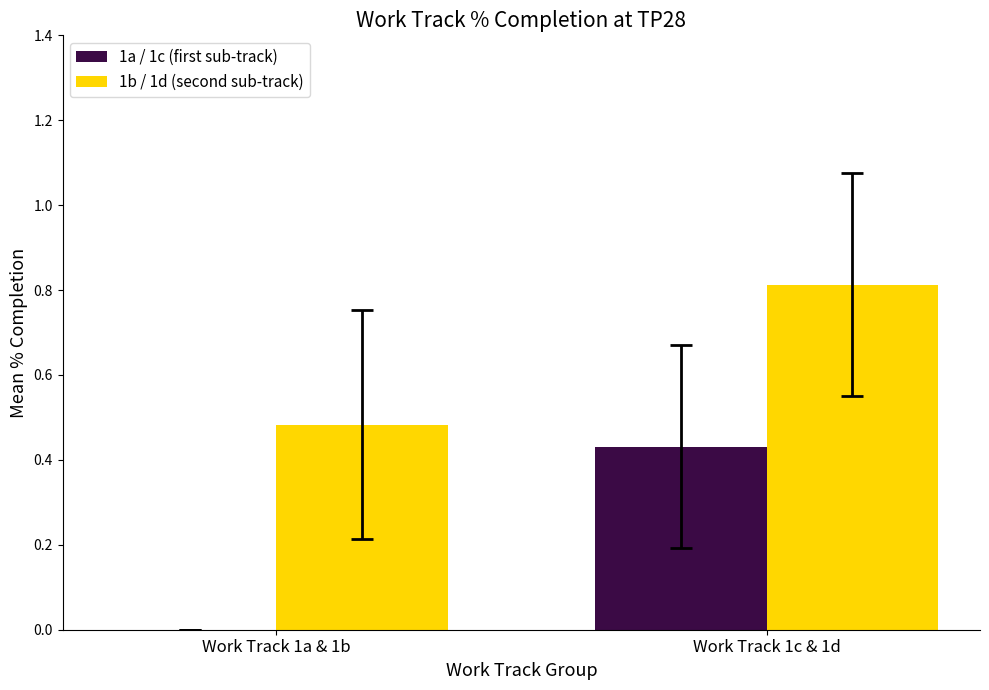

What is the sum of the 1b / 1d (second sub-track) values at Work Track 1c & 1d and Work Track 1a & 1b?

1.3